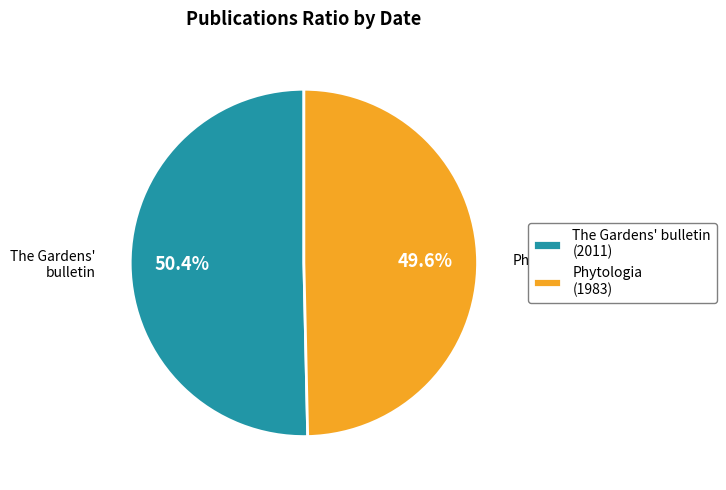

Rank the categories by value from highest to lowest.

The Gardens' bulletin (2011), Phytologia (1983)